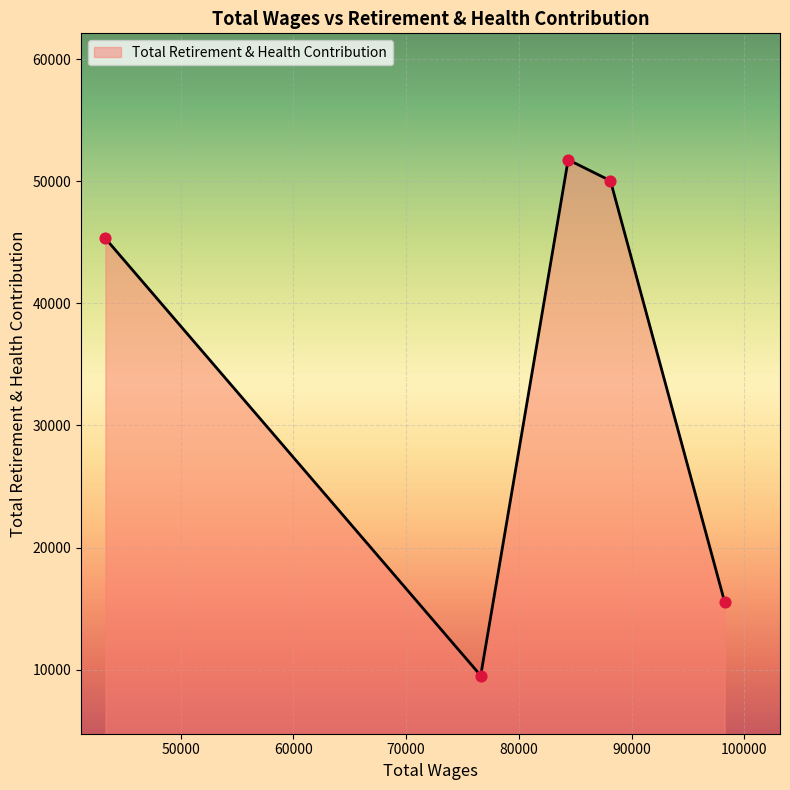

True or false: the data has more than 2 interior local peaks.

False